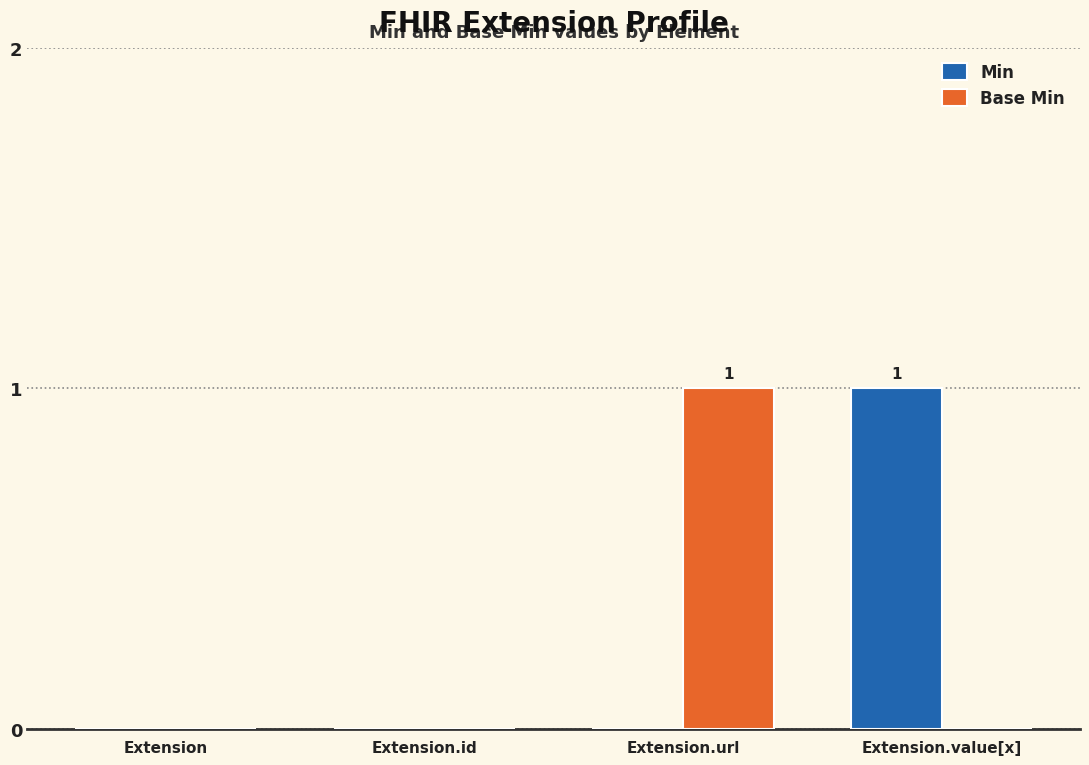

What are all the series names shown in the legend?

Min, Base Min